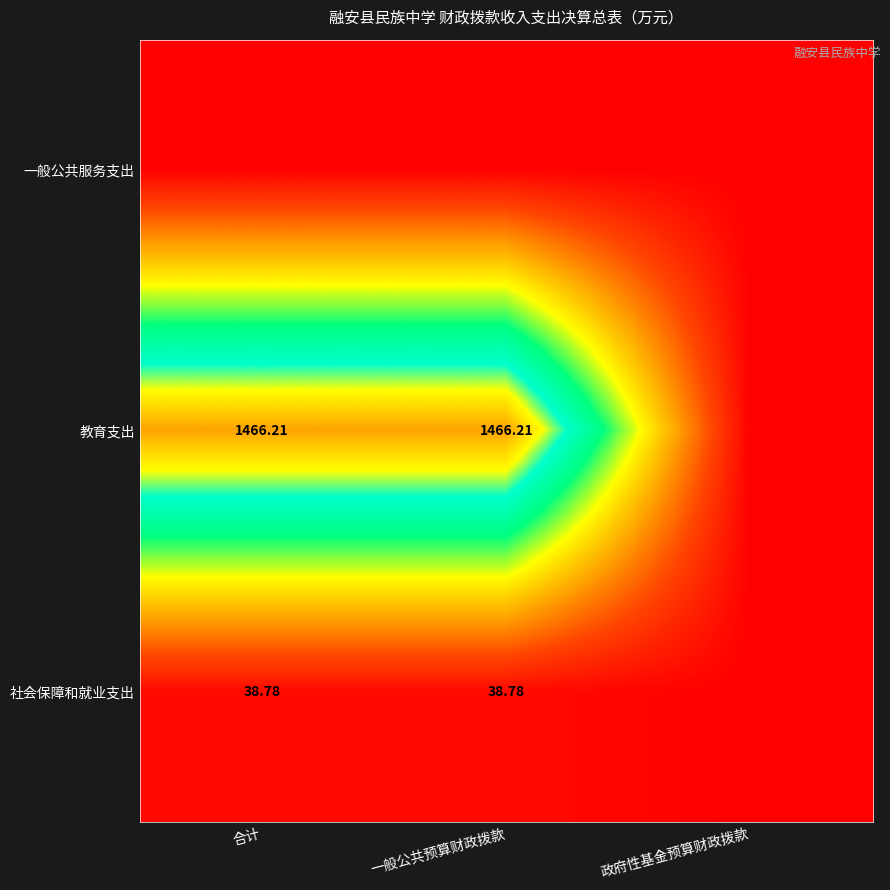

List the series in order of their peak value, highest first.

教育支出, 社会保障和就业支出, 一般公共服务支出